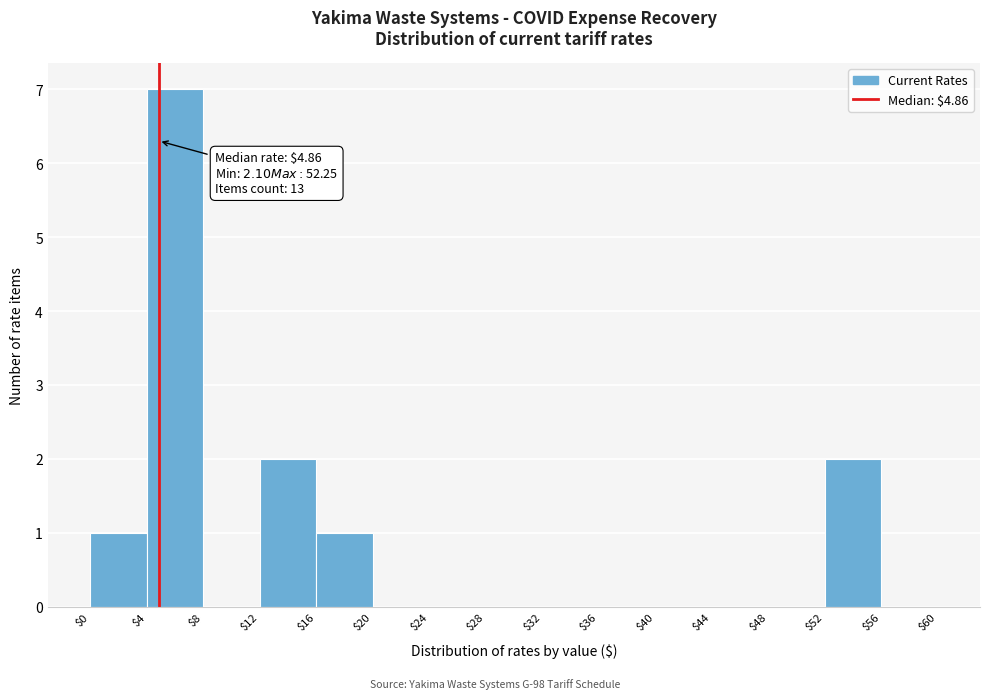

Which range on the x-axis has the tallest bar?

$4 to $8